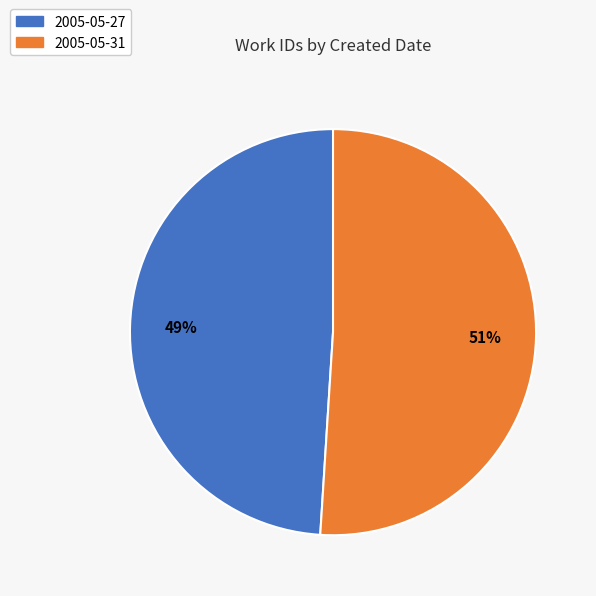

To the nearest percent, what is the combined percentage of 2005-05-27 and 2005-05-31?

100%